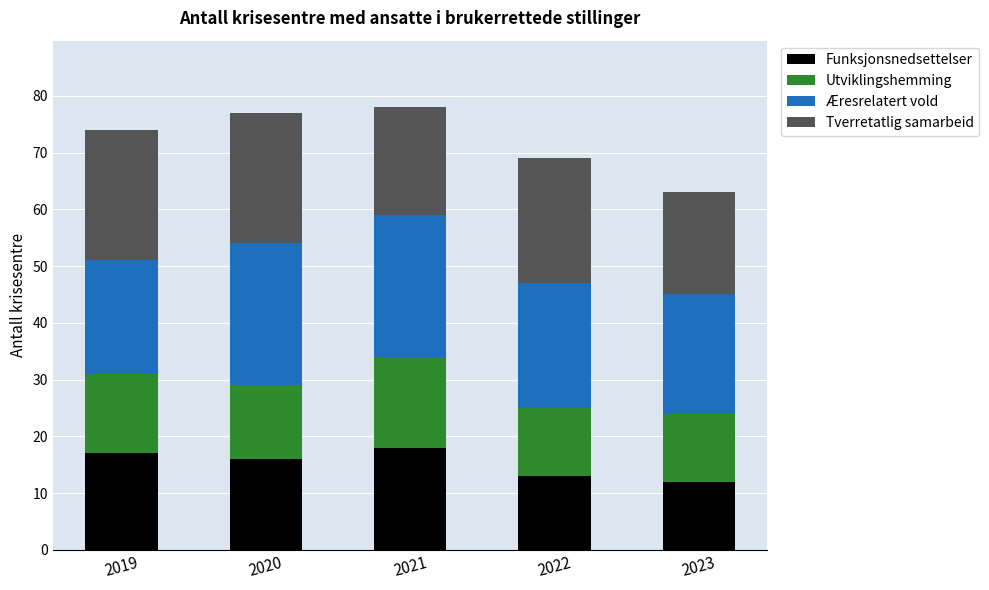

The value of Funksjonsnedsettelser at 2021 is 30. True or false?

False